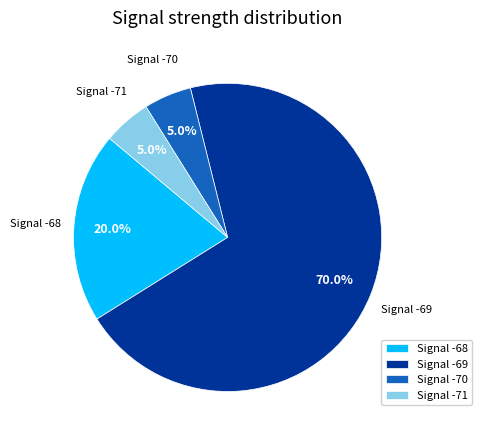

Which slice is the largest?

Signal -69